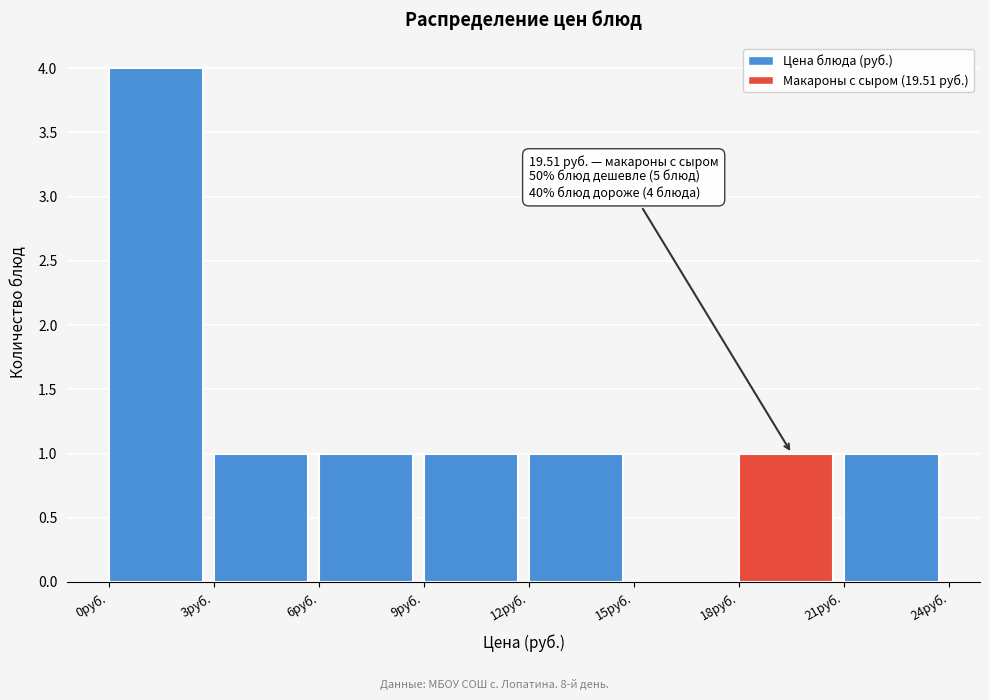

Over which range of the x-axis is the bar tallest?

0 to 3